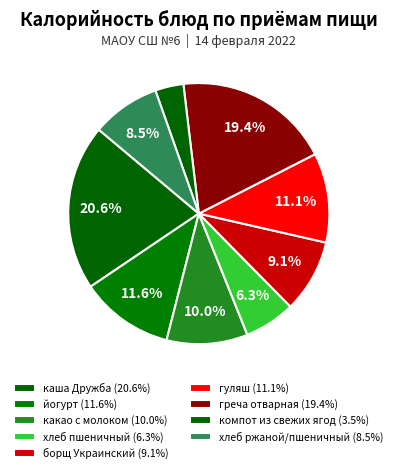

Which category has the biggest portion of the pie?

каша Дружба